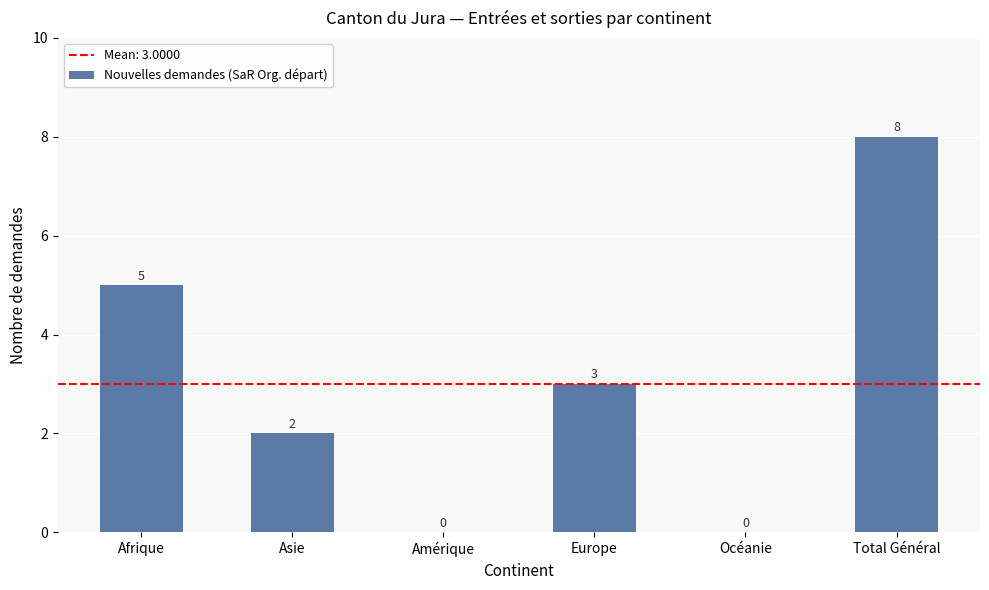

Read the value at Total Général.

8